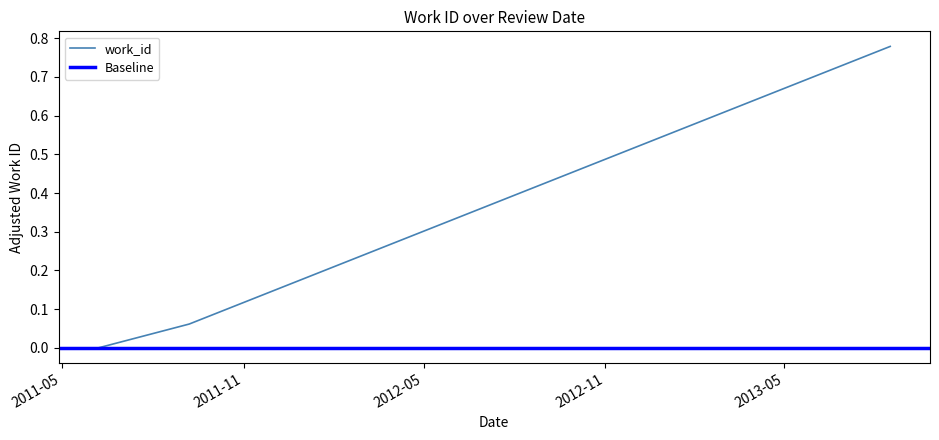

What is the value of the 3rd point from the left?

0.8